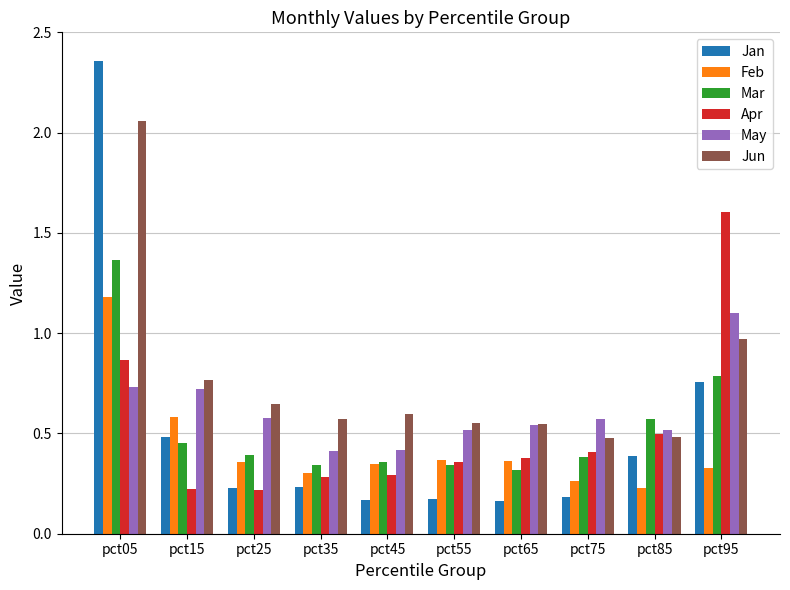

At which label does Jan reach its peak?

pct05